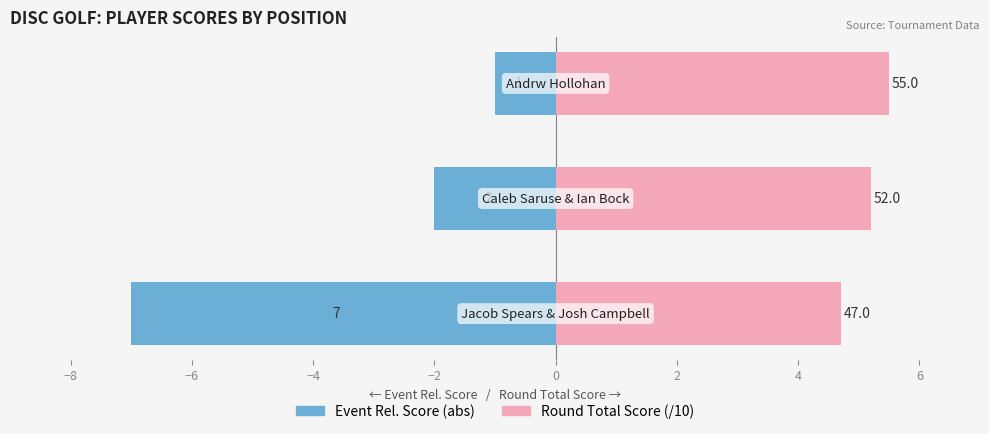

True or false: Round Total Score (/10) has a value of 4.7 at −10.

True